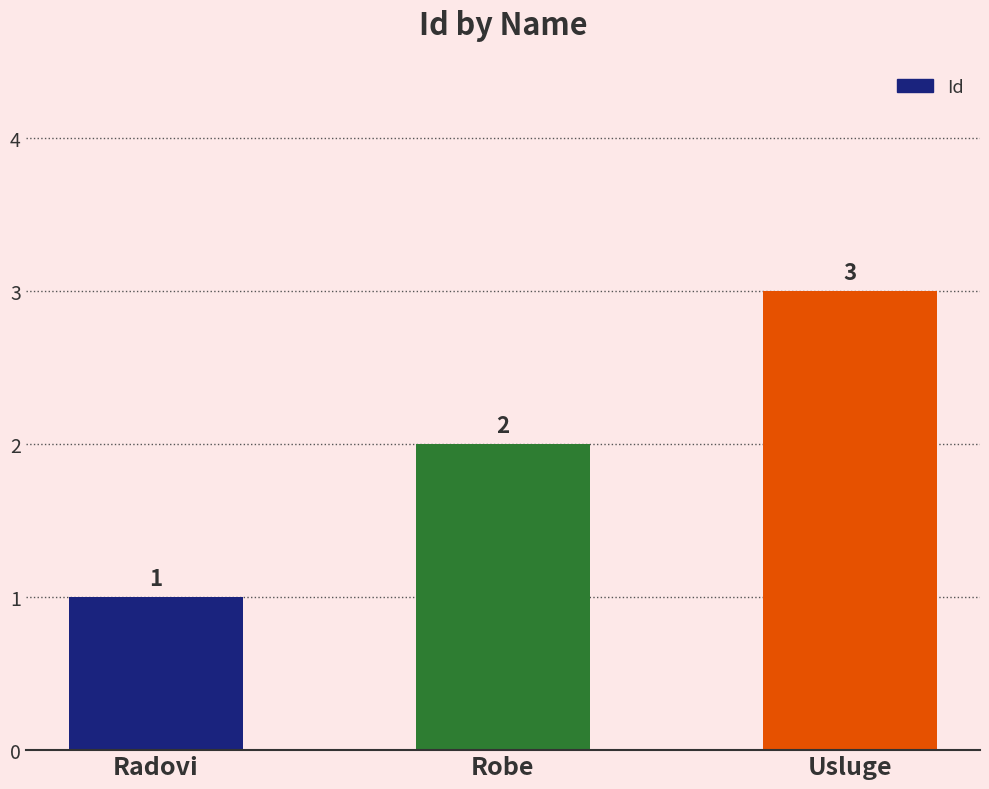

True or false: the data shows 3 at Usluge.

True